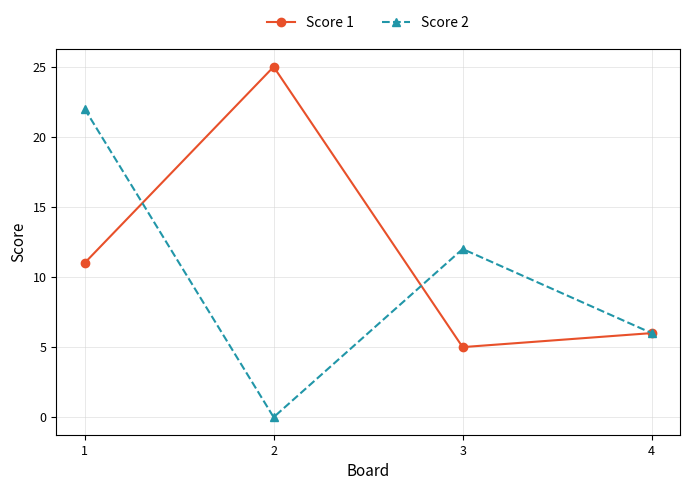

At 1, list the series in order from largest to smallest.

Score 2, Score 1